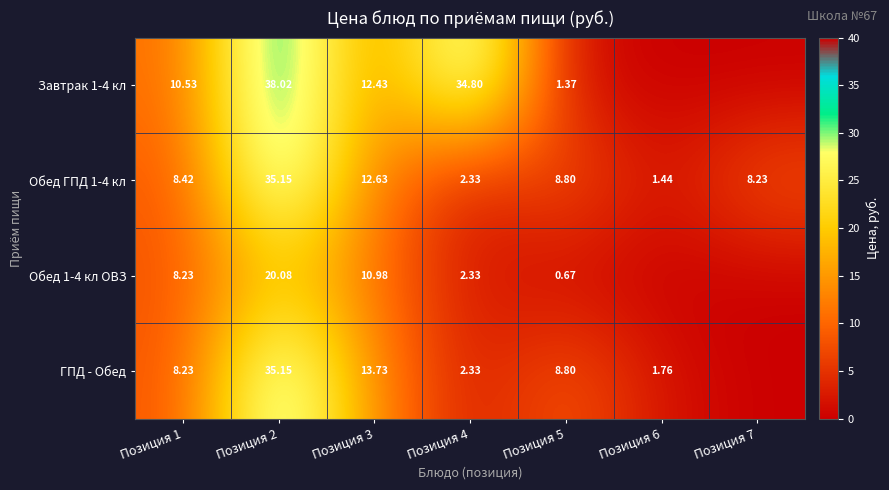

Is the value of Обед ГПД 1-4 кл at Позиция 3 greater than the value of ГПД - Обед at Позиция 5?

Yes